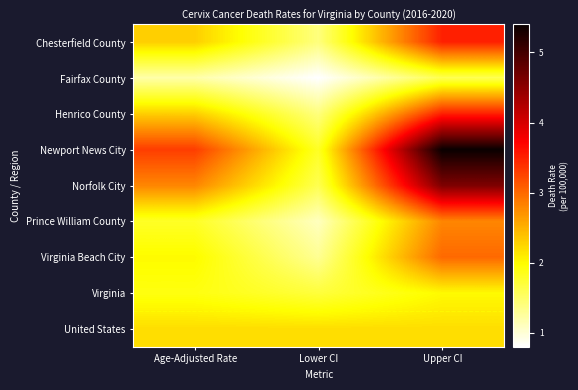

What is the total value across all series at Upper CI?

28.6